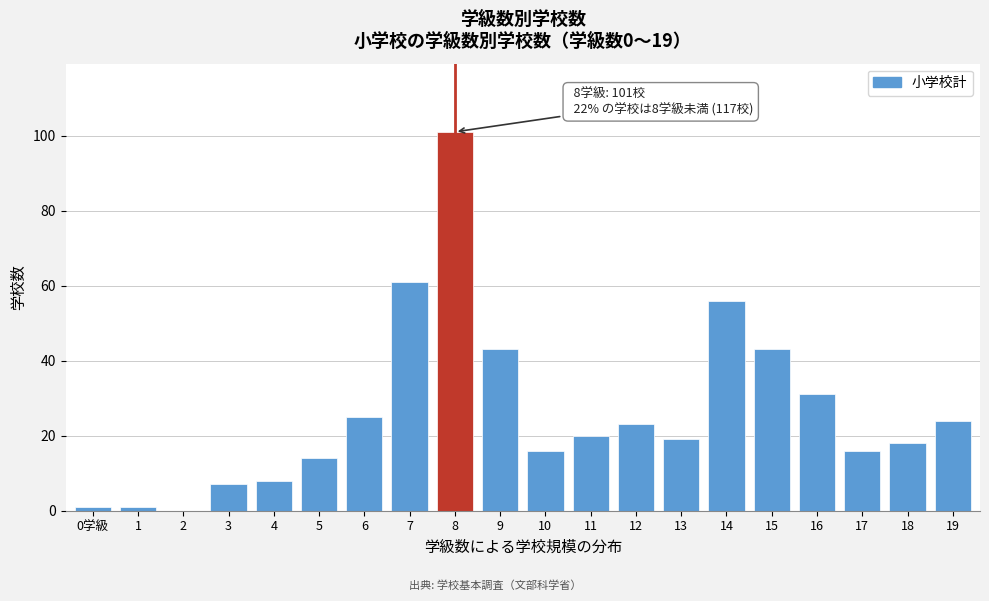

Reading right to left, list all the values displayed in this chart.

19=24	18=18	17=16	16=31	15=43	14=56	13=19	12=23	11=20	10=16	9=43	8=101	7=61	6=25	5=14	4=8	3=7	2=0	1=1	0学級=1